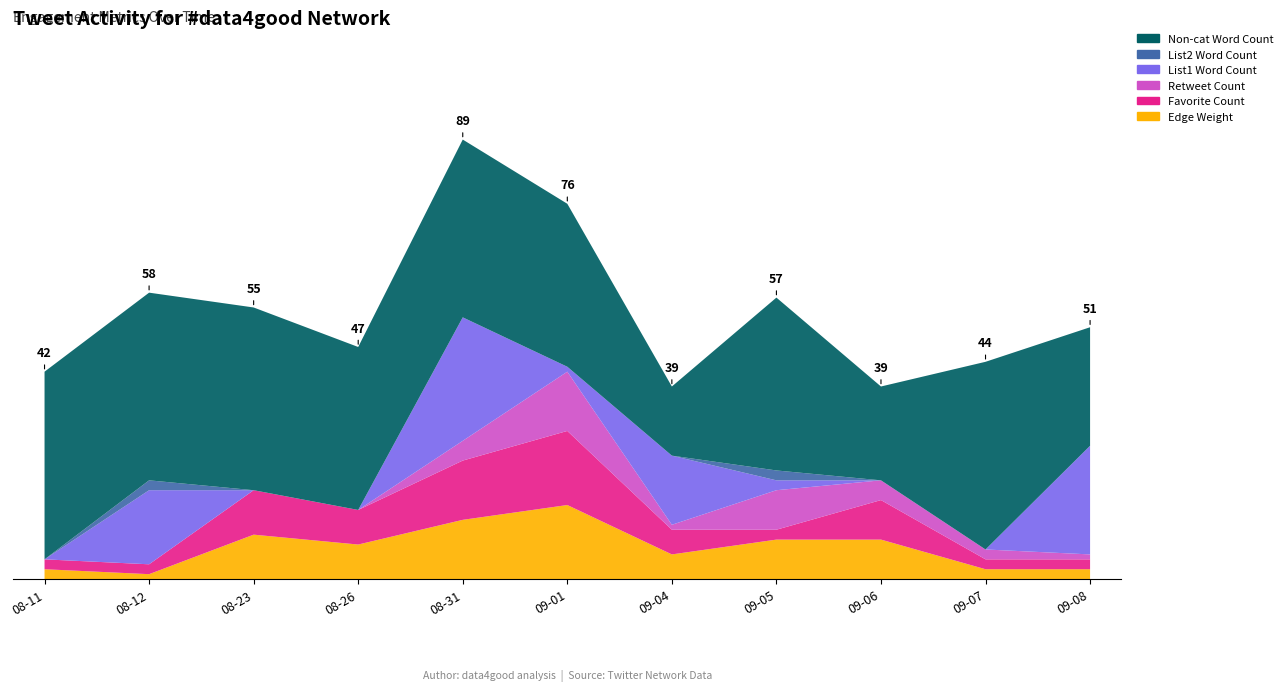

Reading right to left, what are all the values shown in this chart?

Edge Weight: 2022-09-08=2	2022-09-07=2	2022-09-06=8	2022-09-05=8	2022-09-04=5	2022-09-01=15	2022-08-31=12	2022-08-26=7	2022-08-23=9	2022-08-12=1	2022-08-11=2
Favorite Count: 2022-09-08=2	2022-09-07=2	2022-09-06=8	2022-09-05=2	2022-09-04=5	2022-09-01=15	2022-08-31=12	2022-08-26=7	2022-08-23=9	2022-08-12=2	2022-08-11=2
Retweet Count: 2022-09-08=1	2022-09-07=2	2022-09-06=4	2022-09-05=8	2022-09-04=1	2022-09-01=12	2022-08-31=4	2022-08-26=0	2022-08-23=0	2022-08-12=0	2022-08-11=0
List1 Word Count: 2022-09-08=22	2022-09-07=0	2022-09-06=0	2022-09-05=2	2022-09-04=14	2022-09-01=1	2022-08-31=25	2022-08-26=0	2022-08-23=0	2022-08-12=15	2022-08-11=0
List2 Word Count: 2022-09-08=0	2022-09-07=0	2022-09-06=0	2022-09-05=2	2022-09-04=0	2022-09-01=0	2022-08-31=0	2022-08-26=0	2022-08-23=0	2022-08-12=2	2022-08-11=0
Non-cat Word Count: 2022-09-08=24	2022-09-07=38	2022-09-06=19	2022-09-05=35	2022-09-04=14	2022-09-01=33	2022-08-31=36	2022-08-26=33	2022-08-23=37	2022-08-12=38	2022-08-11=38